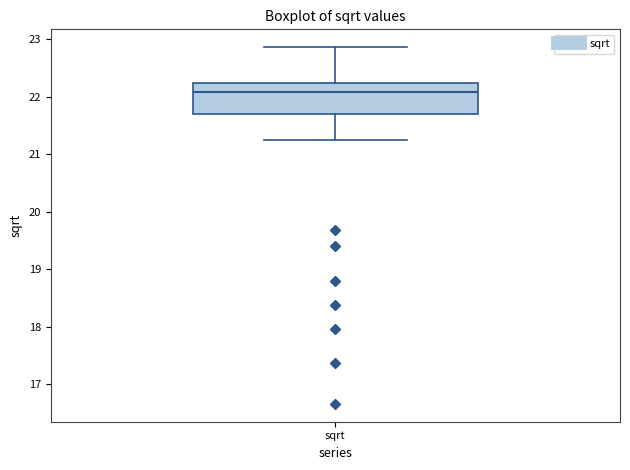

Where is the lower edge of the box for sqrt on the y-axis? The values are not printed on the chart, so give them approximately, as read against the axis.

21.7